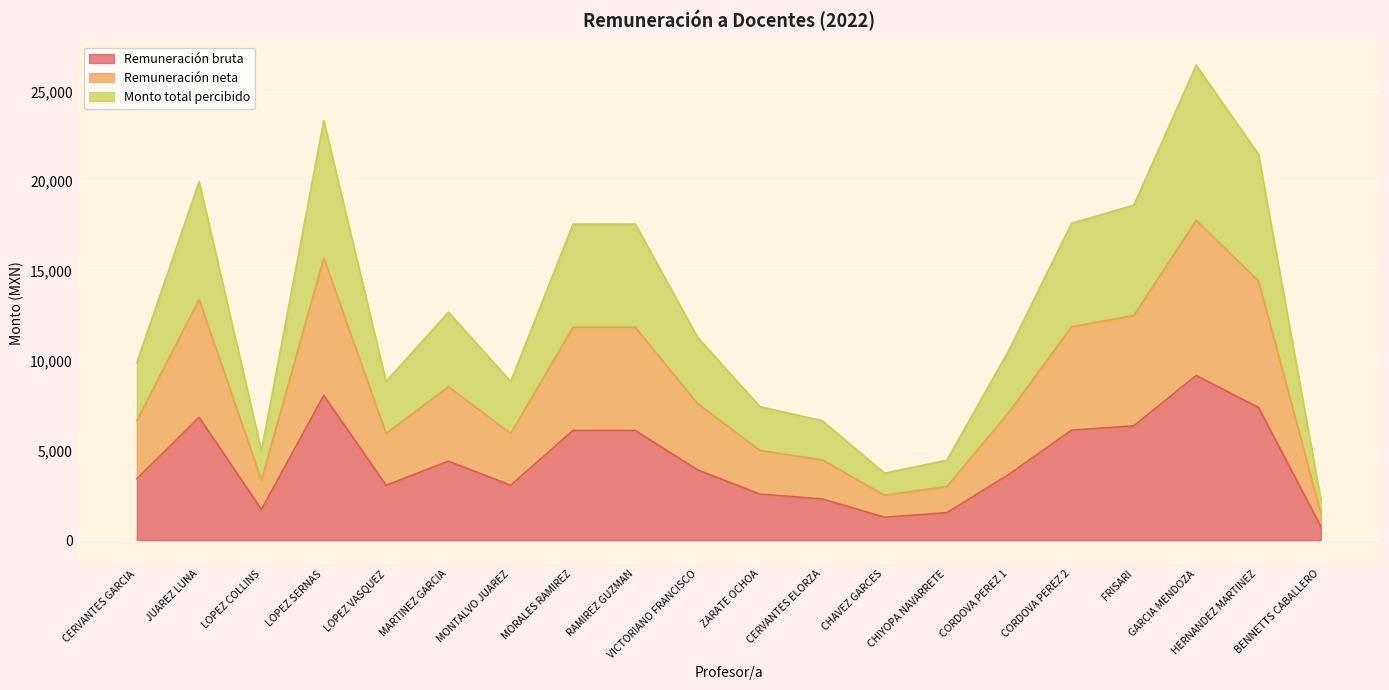

Which series has the widest spread of values?

Remuneración neta